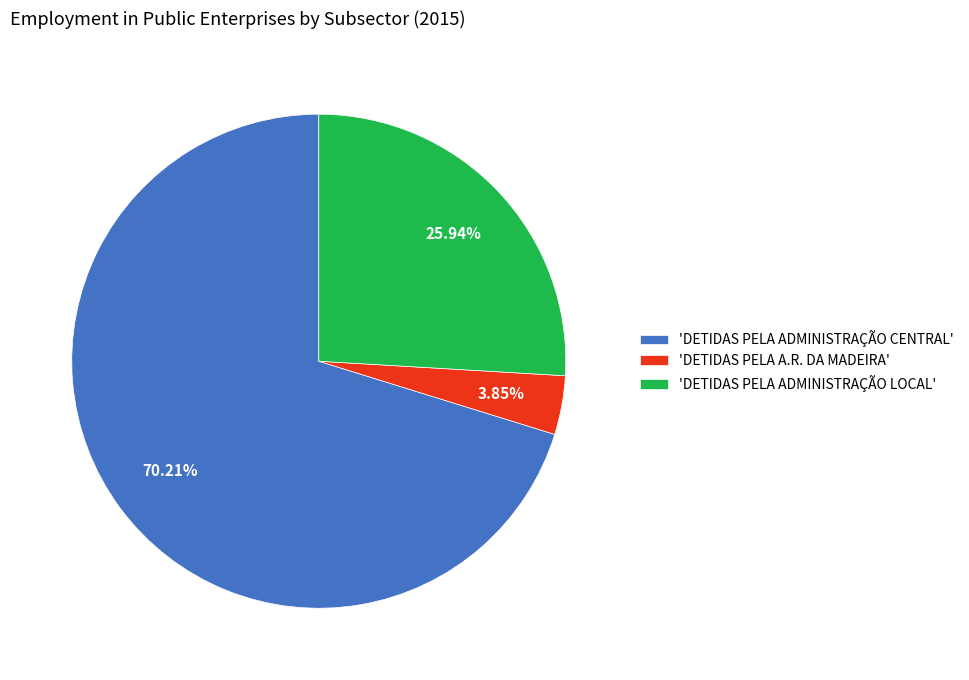

Rank the categories by value from highest to lowest.

'DETIDAS PELA ADMINISTRAÇÃO CENTRAL', 'DETIDAS PELA ADMINISTRAÇÃO LOCAL', 'DETIDAS PELA A.R. DA MADEIRA'